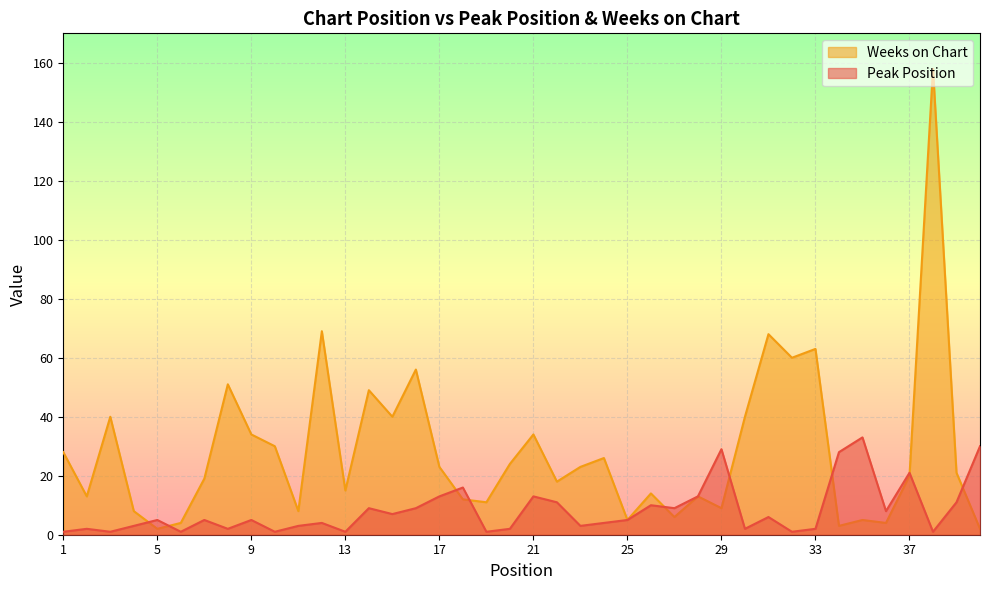

The value of Weeks on Chart at 20 is 12. True or false?

False